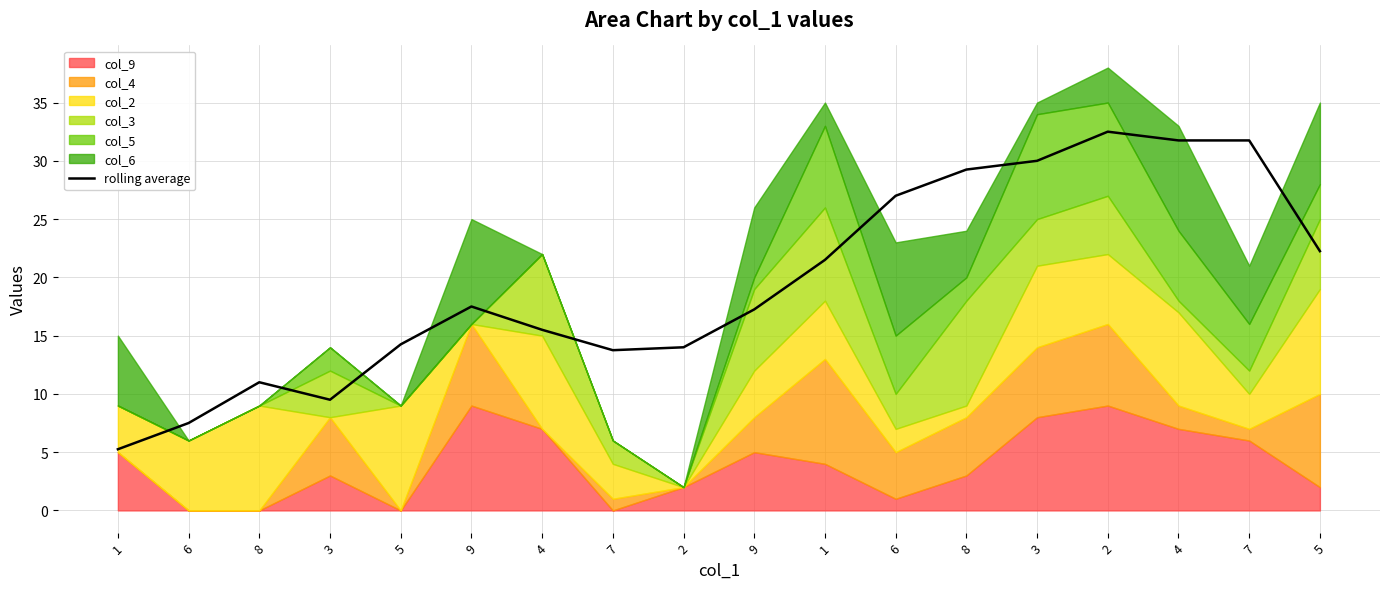

What is the sum of all values?

351.5